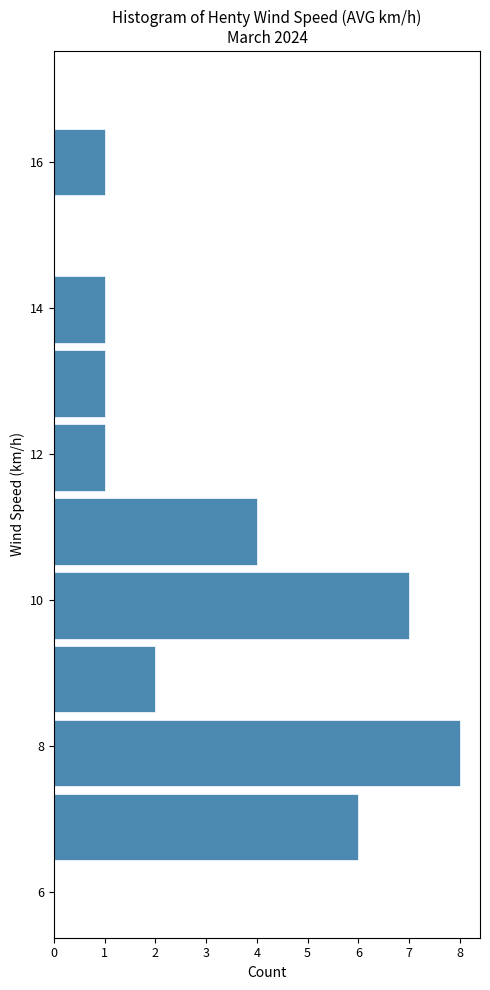

What is the length of the bar covering 6.4 to 7.4 on the y-axis? Neither the bar edges nor the lengths are printed on the chart, so give them approximately, as read against the axes.

6